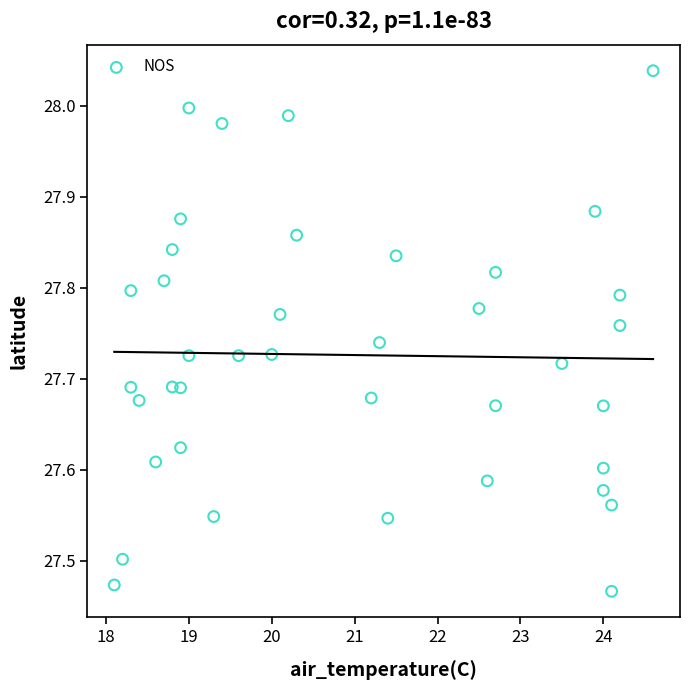

What is the range of Y values (max minus min)?

0.6